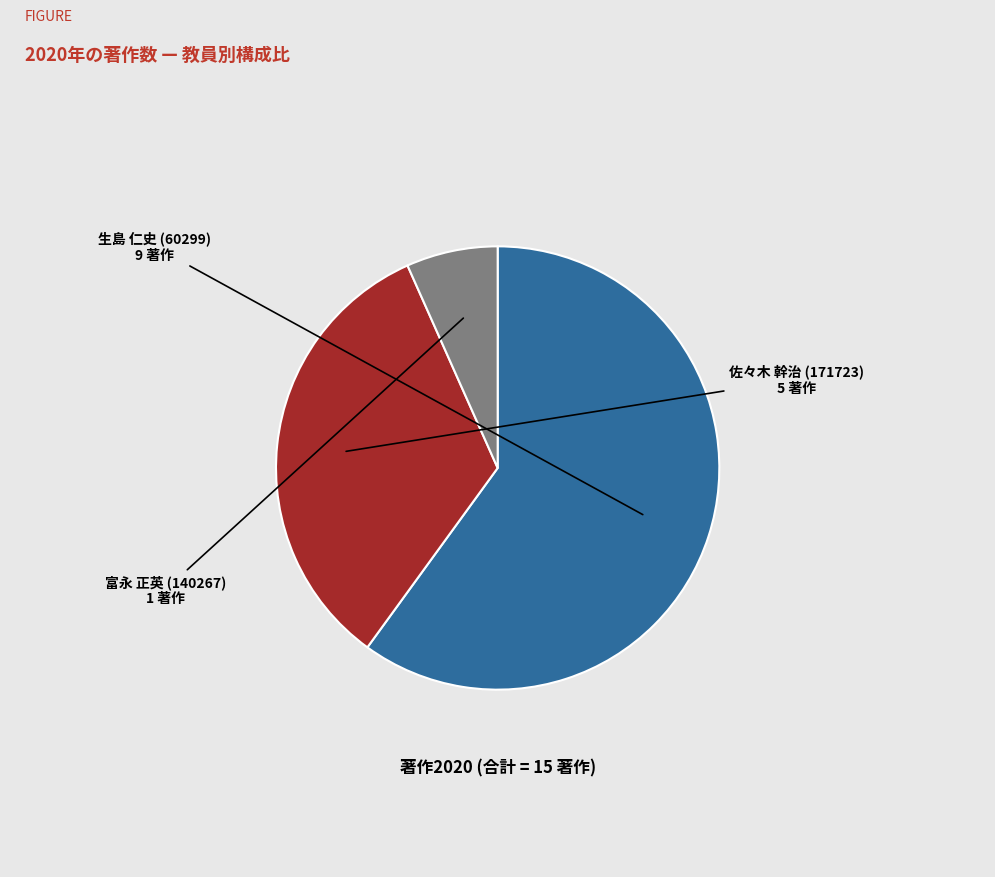

Is there any slice that represents more than half of the pie?

Yes